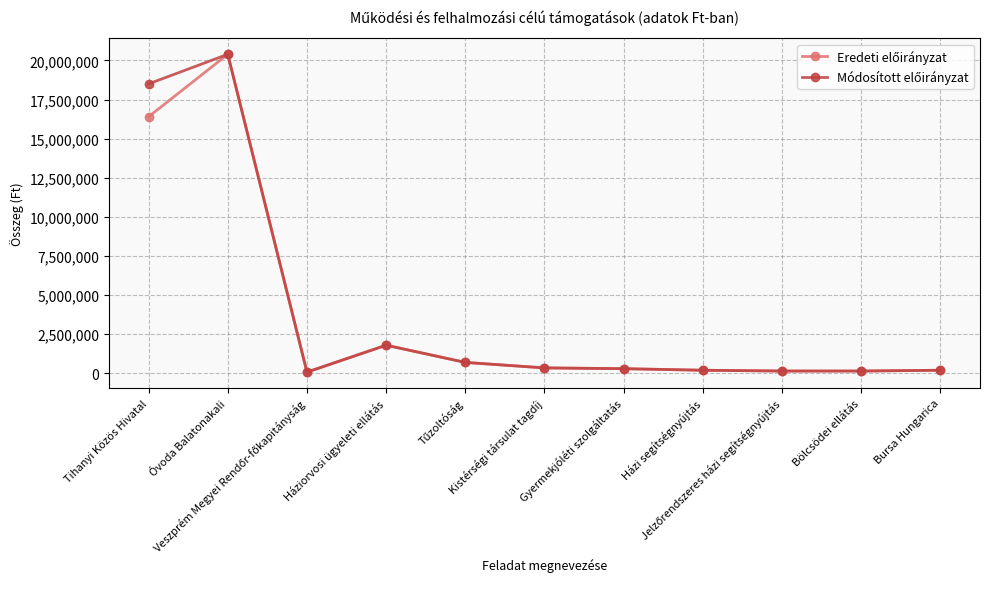

What is the greatest value displayed?

20390000